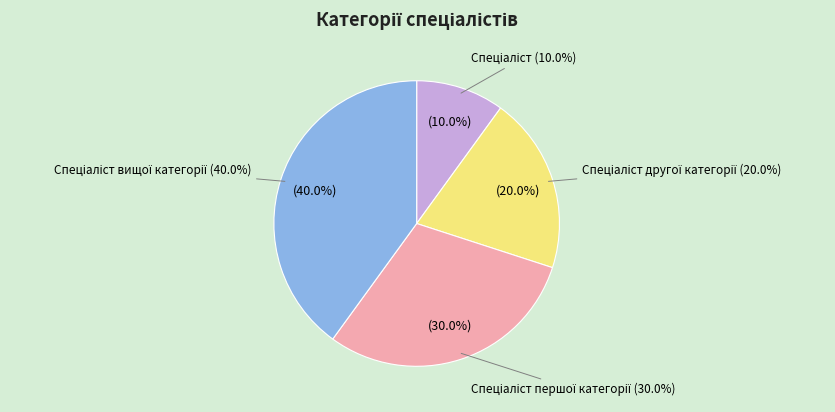

What is the total percentage of Спеціаліст другої категорії and Спеціаліст першої категорії?

50.0%